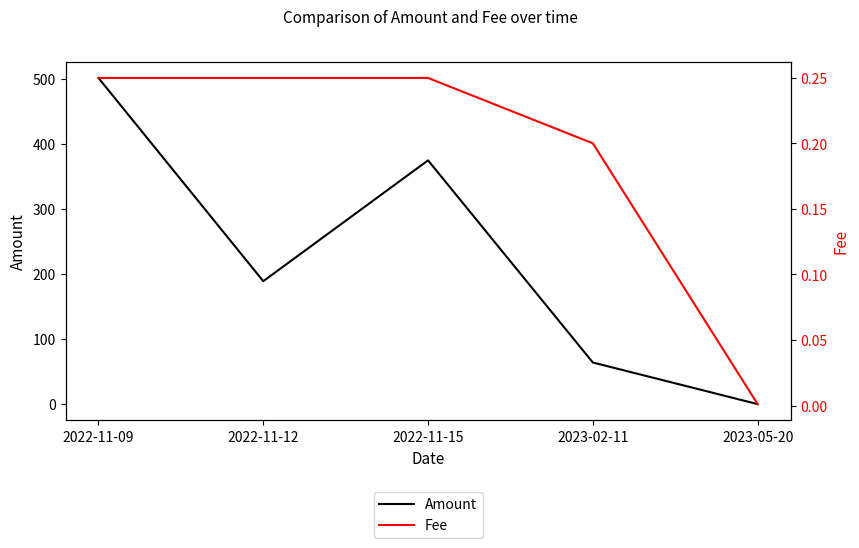

How many times do Fee and Amount cross each other?

1